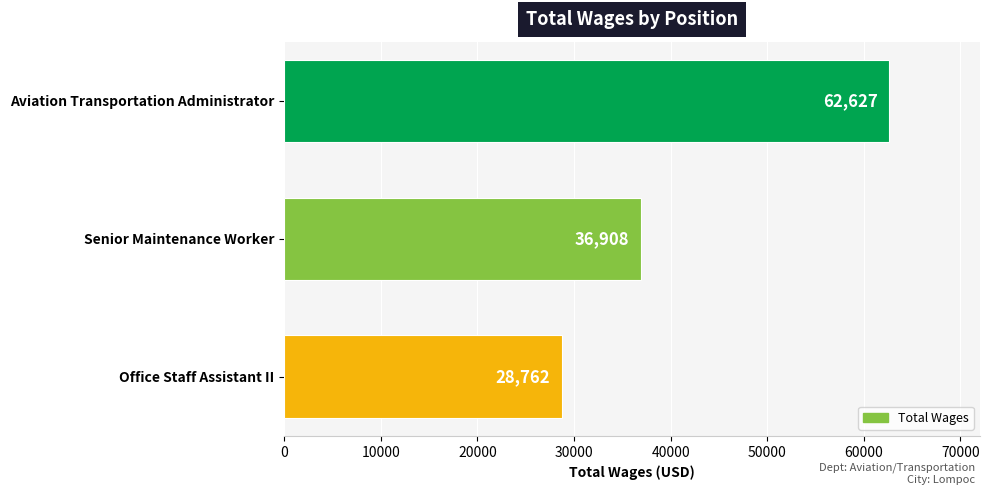

Is it true that the value at Aviation Transportation Administrator is 105213?

False